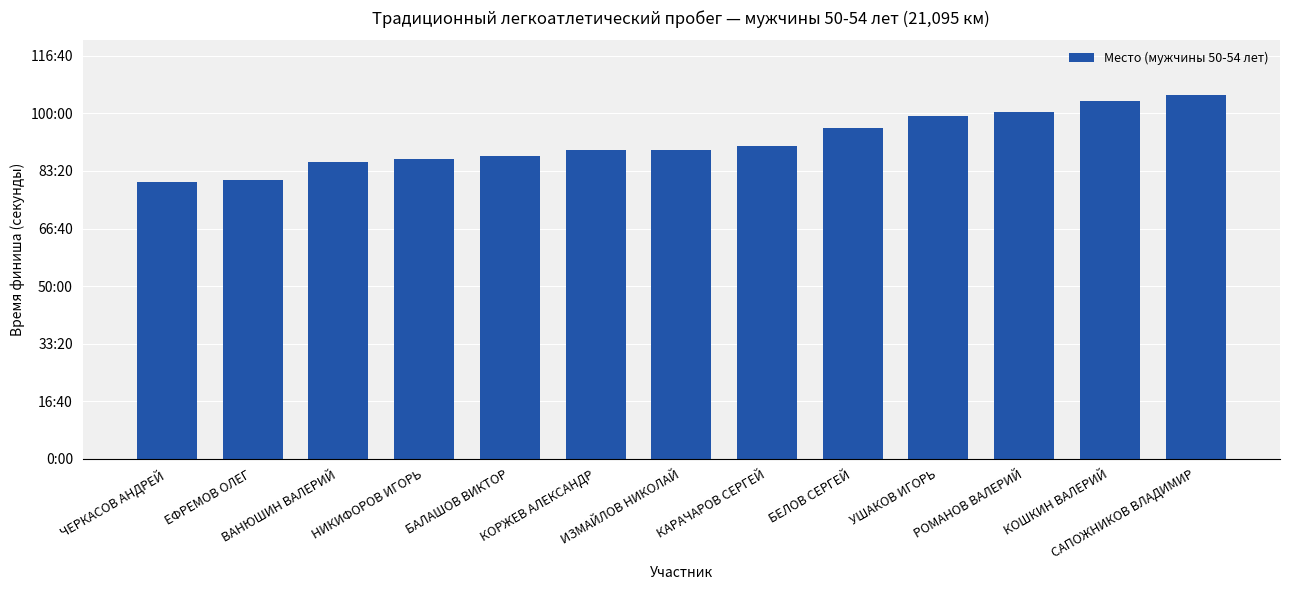

At which label is the value closest to 5561?

КАРАЧАРОВ СЕРГЕЙ